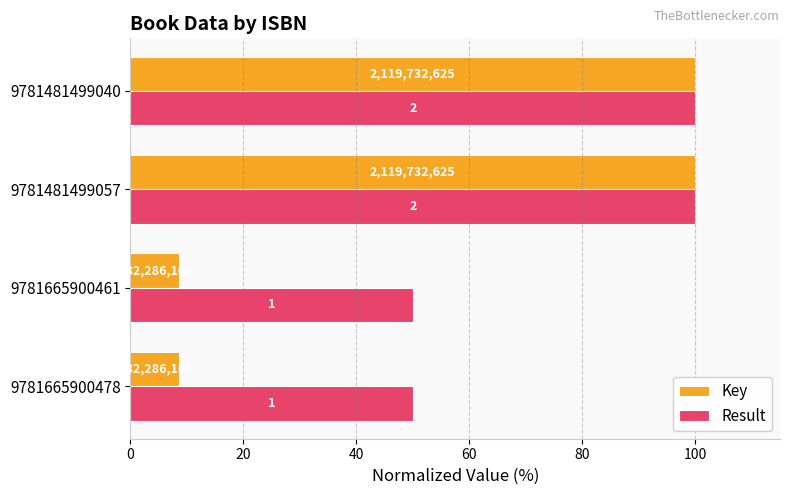

What is the lowest value of the Key series?

8.6